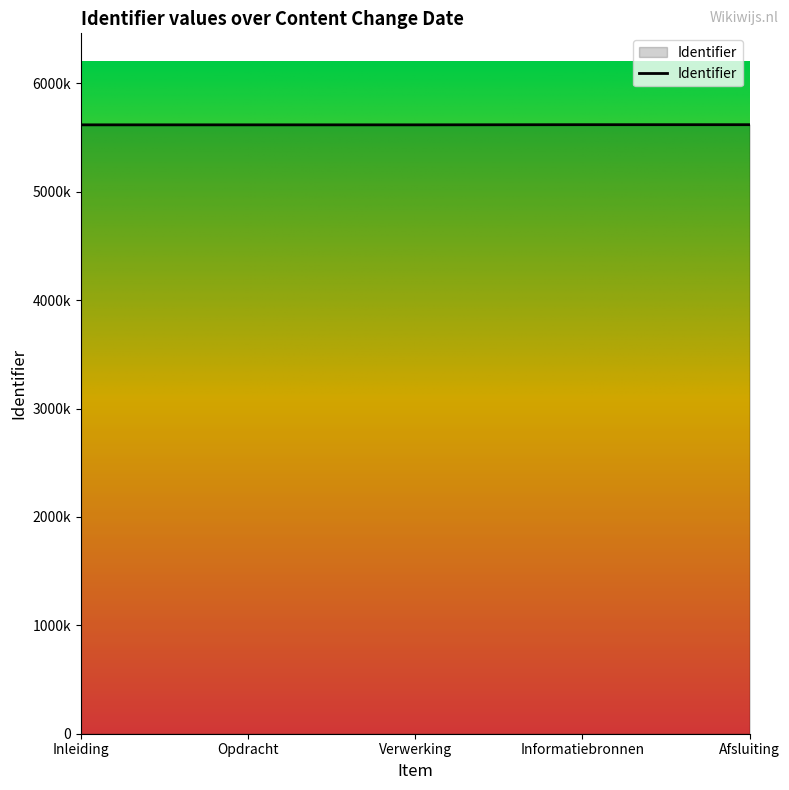

Does the chart display data point markers on the line(s)?

No